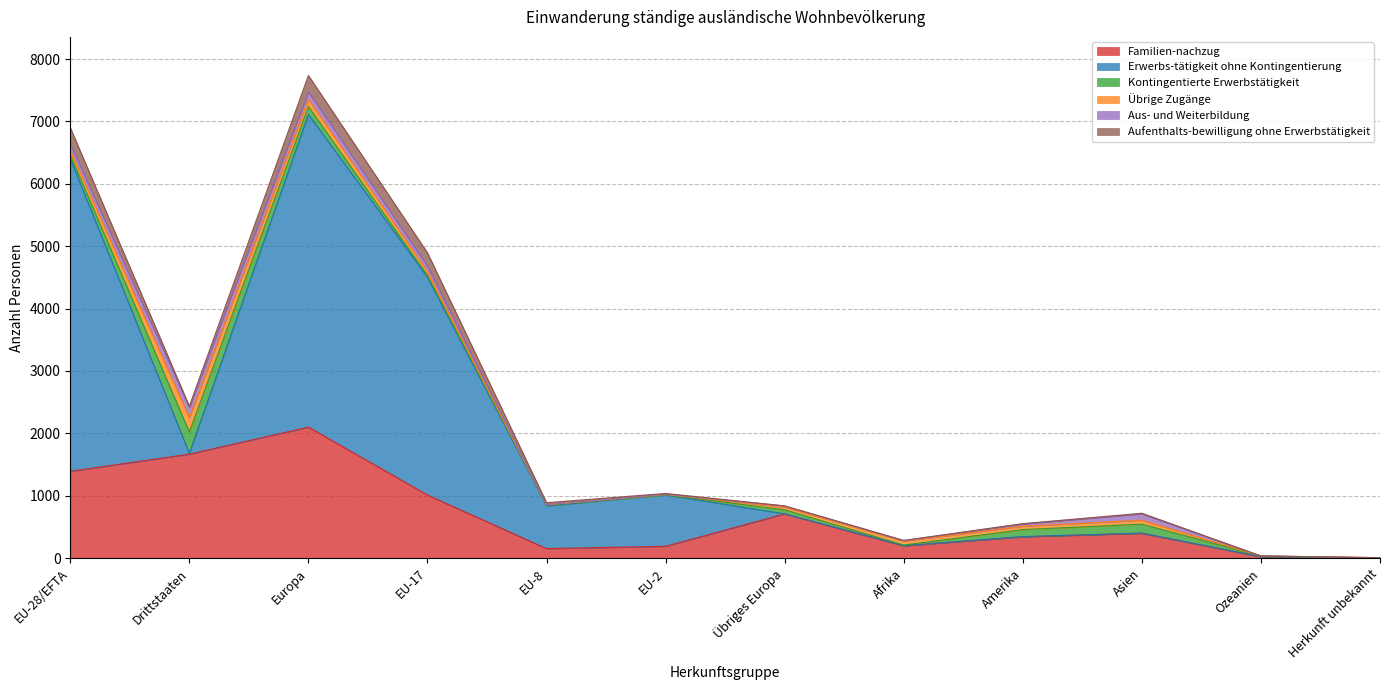

What is the maximum value shown in the chart?

5014